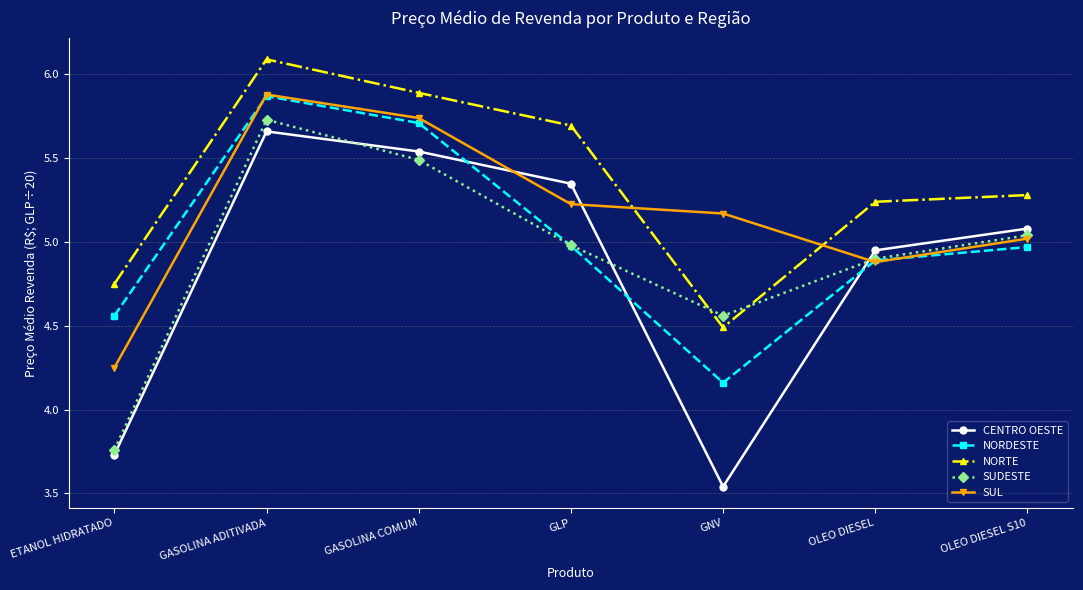

True or false: CENTRO OESTE has a value of 8.0 at OLEO DIESEL.

False